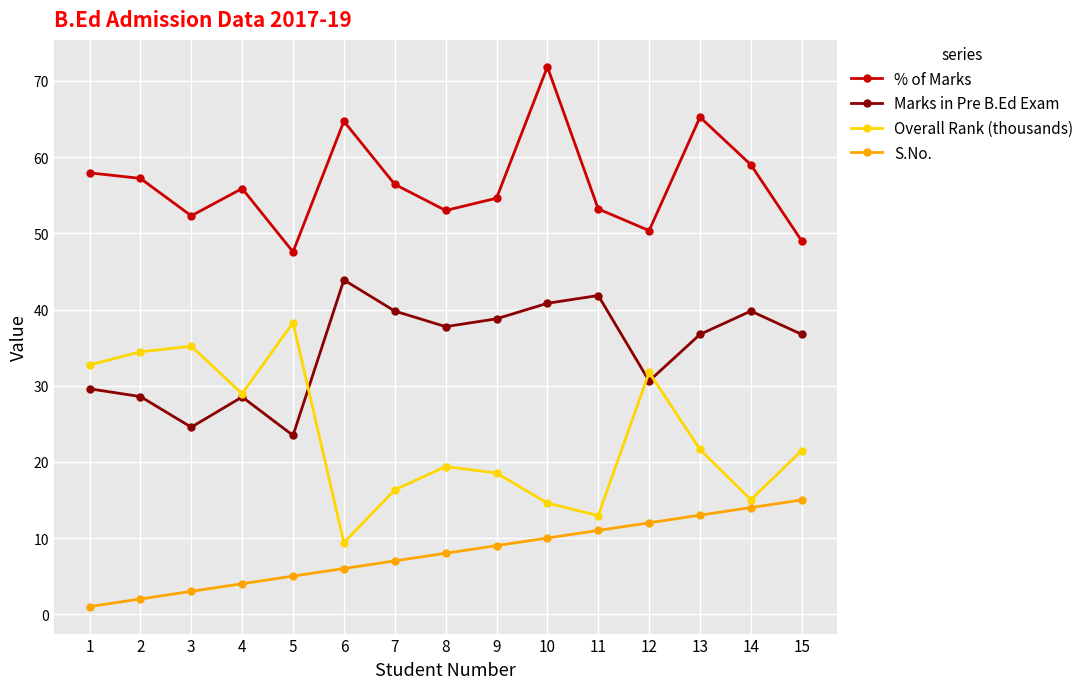

Which category has the highest value in the % of Marks series?

10